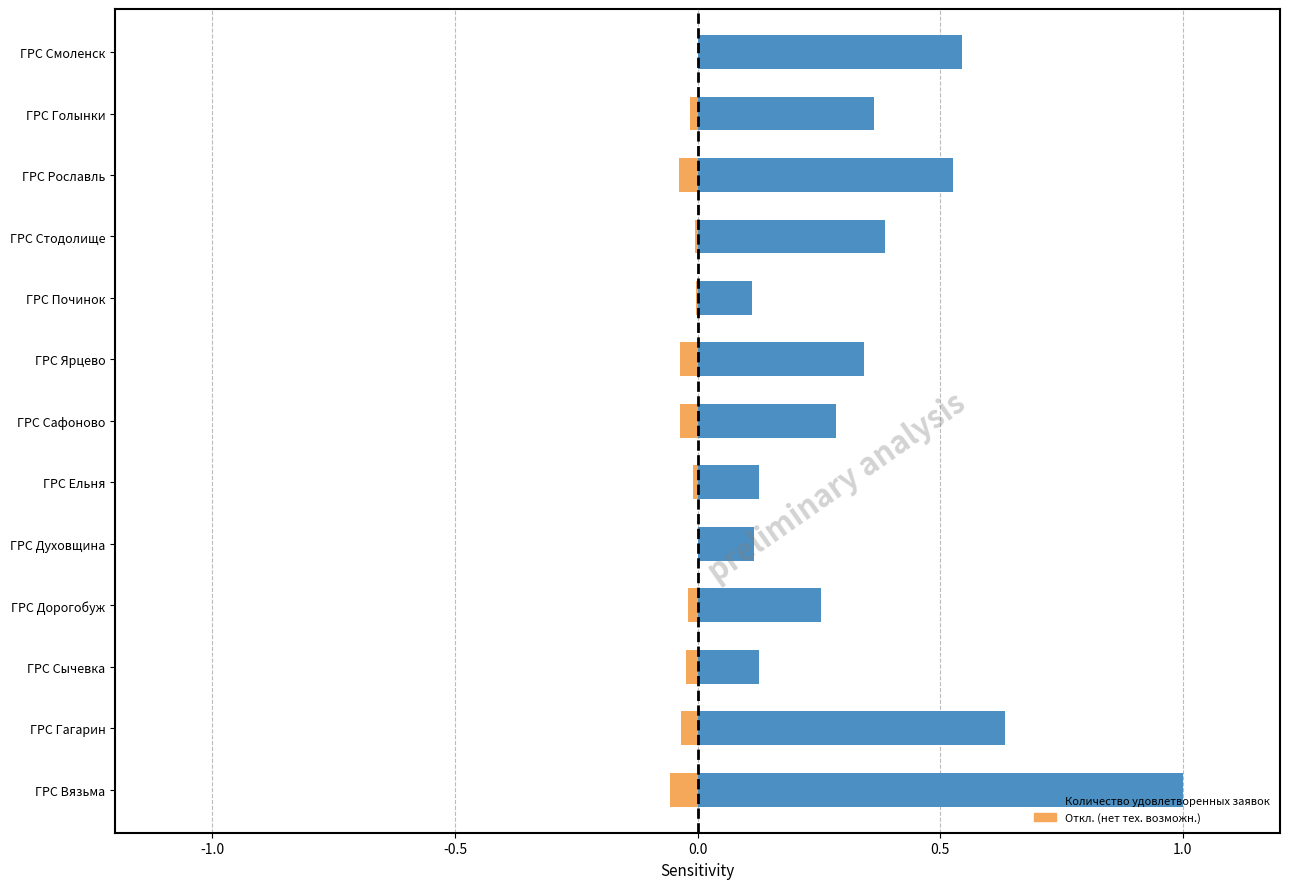

Reading left to right, list all the values displayed in this chart.

Количество удовлетворенных заявок: 1.0	0.6	0.1	0.3	0.1	0.1	0.3	0.3	0.1	0.4	0.5	0.4	0.5
Откл. (нет тех. возможн.): -0.1	-0.0	-0.0	-0.0	0.0	-0.0	-0.0	-0.0	-0.0	-0.0	-0.0	-0.0	0.0